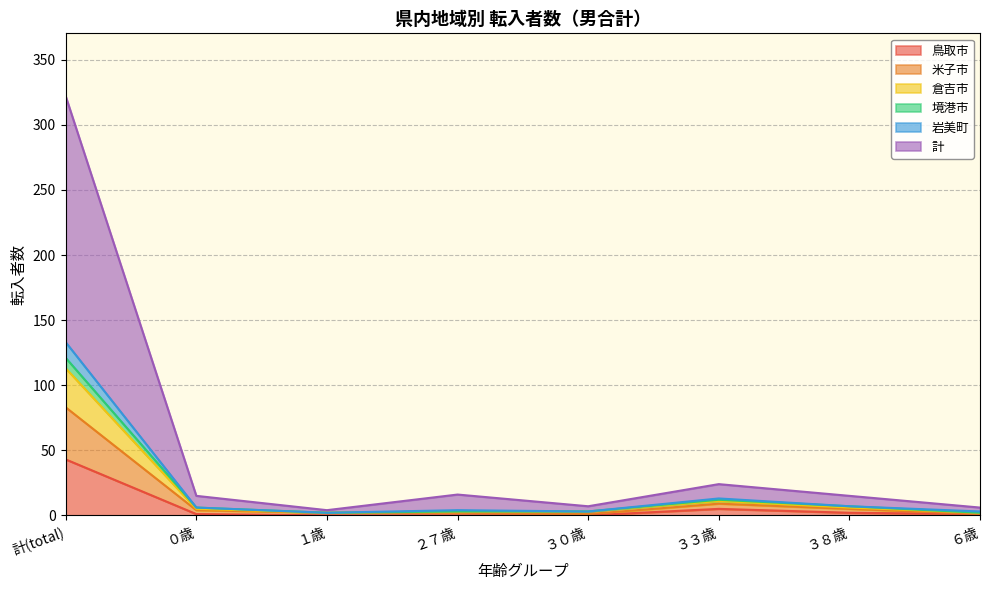

Is it true that 鳥取市 equals 1 at ０歳?

True